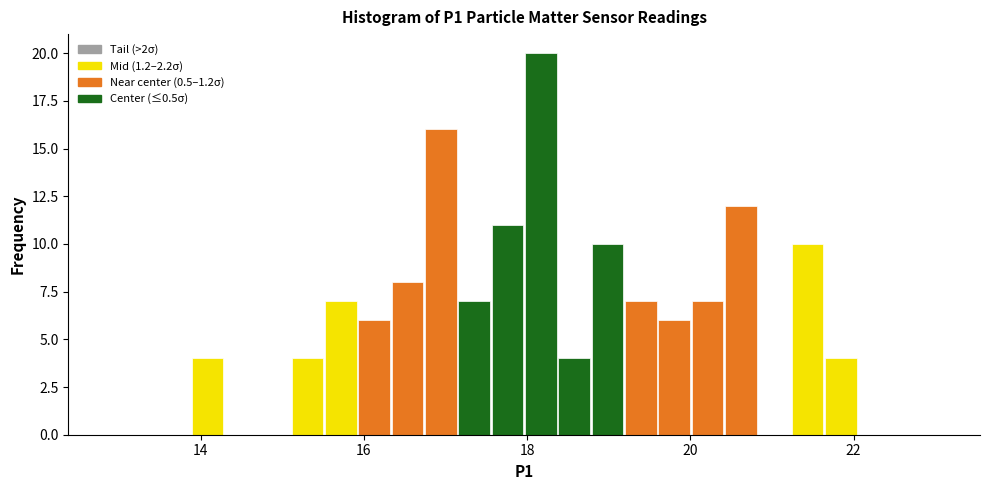

Read against the x-axis, roughly where is the centre of the tallest bar?

18.2